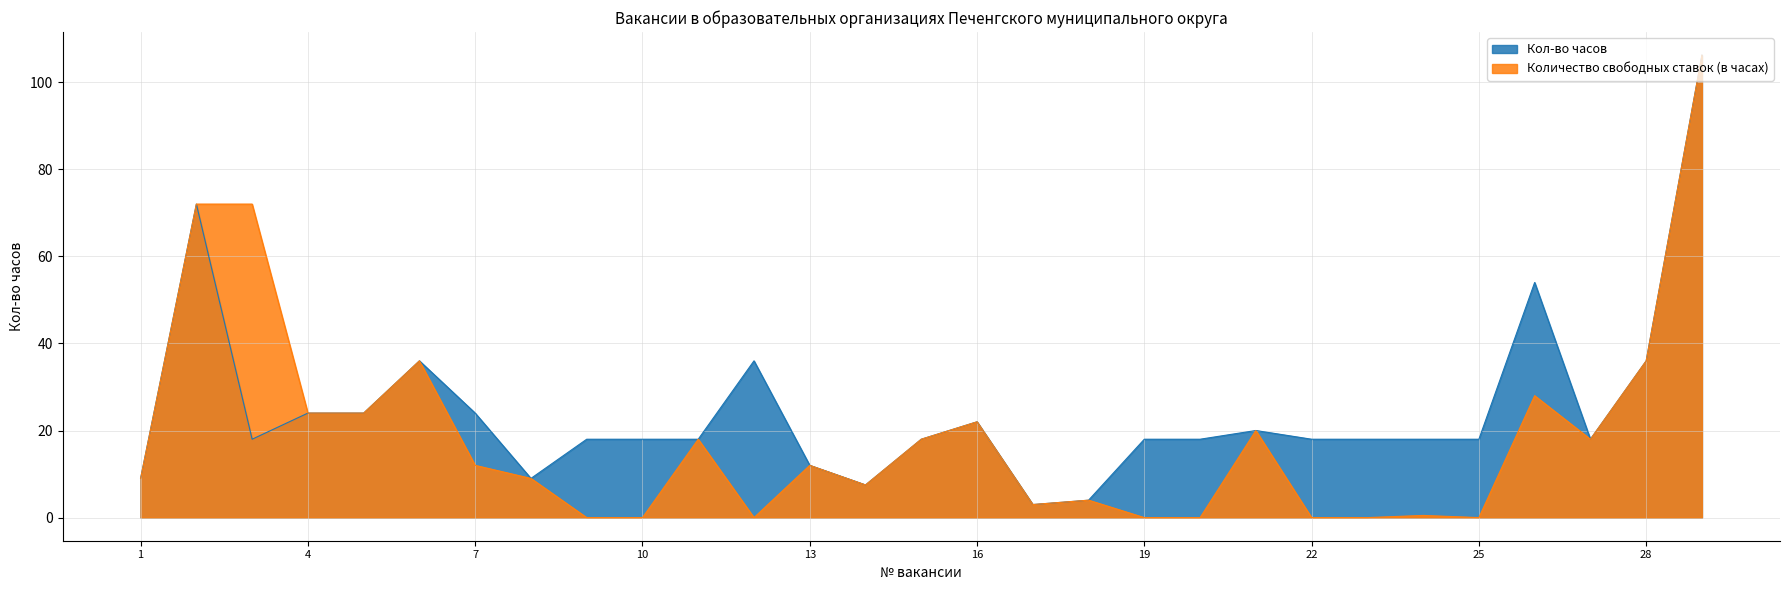

How many series are shown in this chart?

2